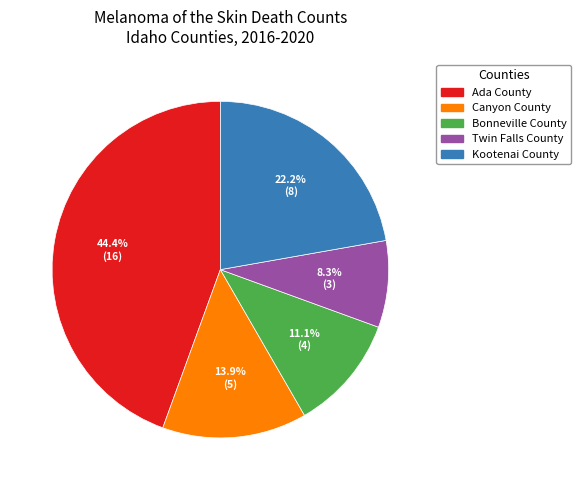

Between Bonneville County and Canyon County, which is larger?

Canyon County